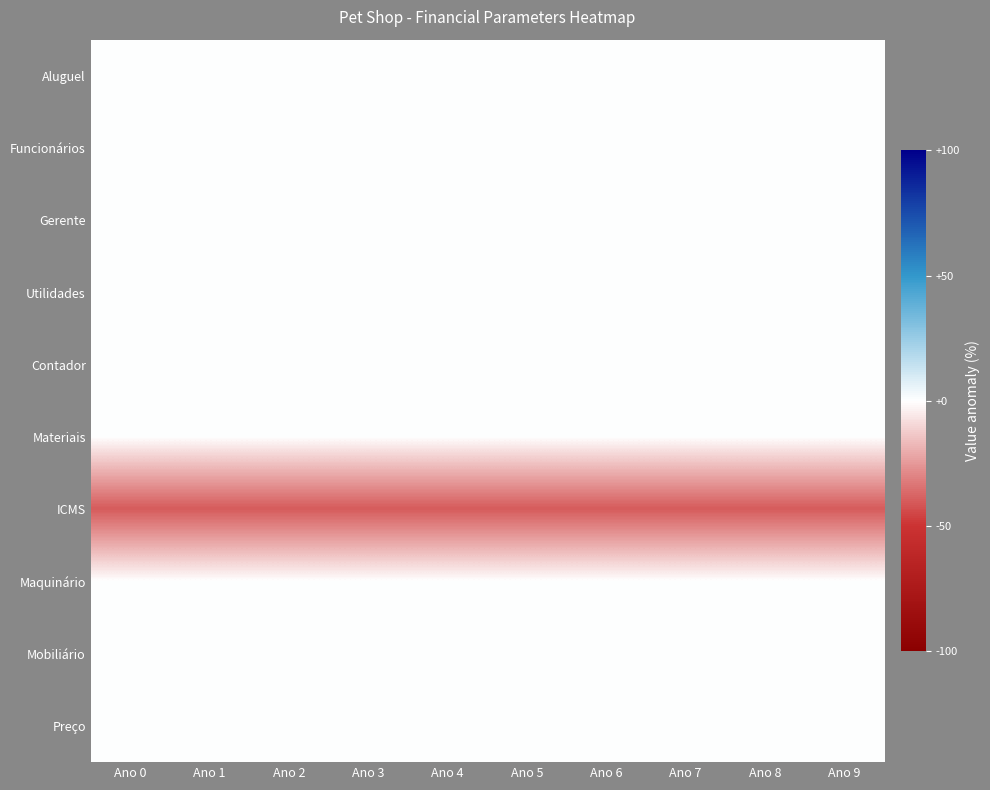

Reading left to right, transcribe all the data shown in this chart.

Aluguel: Ano 0=0	Ano 1=0	Ano 2=0	Ano 3=0	Ano 4=0	Ano 5=0	Ano 6=0	Ano 7=0	Ano 8=0	Ano 9=0
Funcionários: Ano 0=0	Ano 1=0	Ano 2=0	Ano 3=0	Ano 4=0	Ano 5=0	Ano 6=0	Ano 7=0	Ano 8=0	Ano 9=0
Gerente: Ano 0=0	Ano 1=0	Ano 2=0	Ano 3=0	Ano 4=0	Ano 5=0	Ano 6=0	Ano 7=0	Ano 8=0	Ano 9=0
Utilidades: Ano 0=0	Ano 1=0	Ano 2=0	Ano 3=0	Ano 4=0	Ano 5=0	Ano 6=0	Ano 7=0	Ano 8=0	Ano 9=0
Contador: Ano 0=0	Ano 1=0	Ano 2=0	Ano 3=0	Ano 4=0	Ano 5=0	Ano 6=0	Ano 7=0	Ano 8=0	Ano 9=0
Materiais: Ano 0=0	Ano 1=0	Ano 2=0	Ano 3=0	Ano 4=0	Ano 5=0	Ano 6=0	Ano 7=0	Ano 8=0	Ano 9=0
ICMS: Ano 0=-40	Ano 1=-40	Ano 2=-40	Ano 3=-40	Ano 4=-40	Ano 5=-40	Ano 6=-40	Ano 7=-40	Ano 8=-40	Ano 9=-40
Maquinário: Ano 0=0	Ano 1=0	Ano 2=0	Ano 3=0	Ano 4=0	Ano 5=0	Ano 6=0	Ano 7=0	Ano 8=0	Ano 9=0
Mobiliário: Ano 0=0	Ano 1=0	Ano 2=0	Ano 3=0	Ano 4=0	Ano 5=0	Ano 6=0	Ano 7=0	Ano 8=0	Ano 9=0
Preço: Ano 0=0	Ano 1=0	Ano 2=0	Ano 3=0	Ano 4=0	Ano 5=0	Ano 6=0	Ano 7=0	Ano 8=0	Ano 9=0